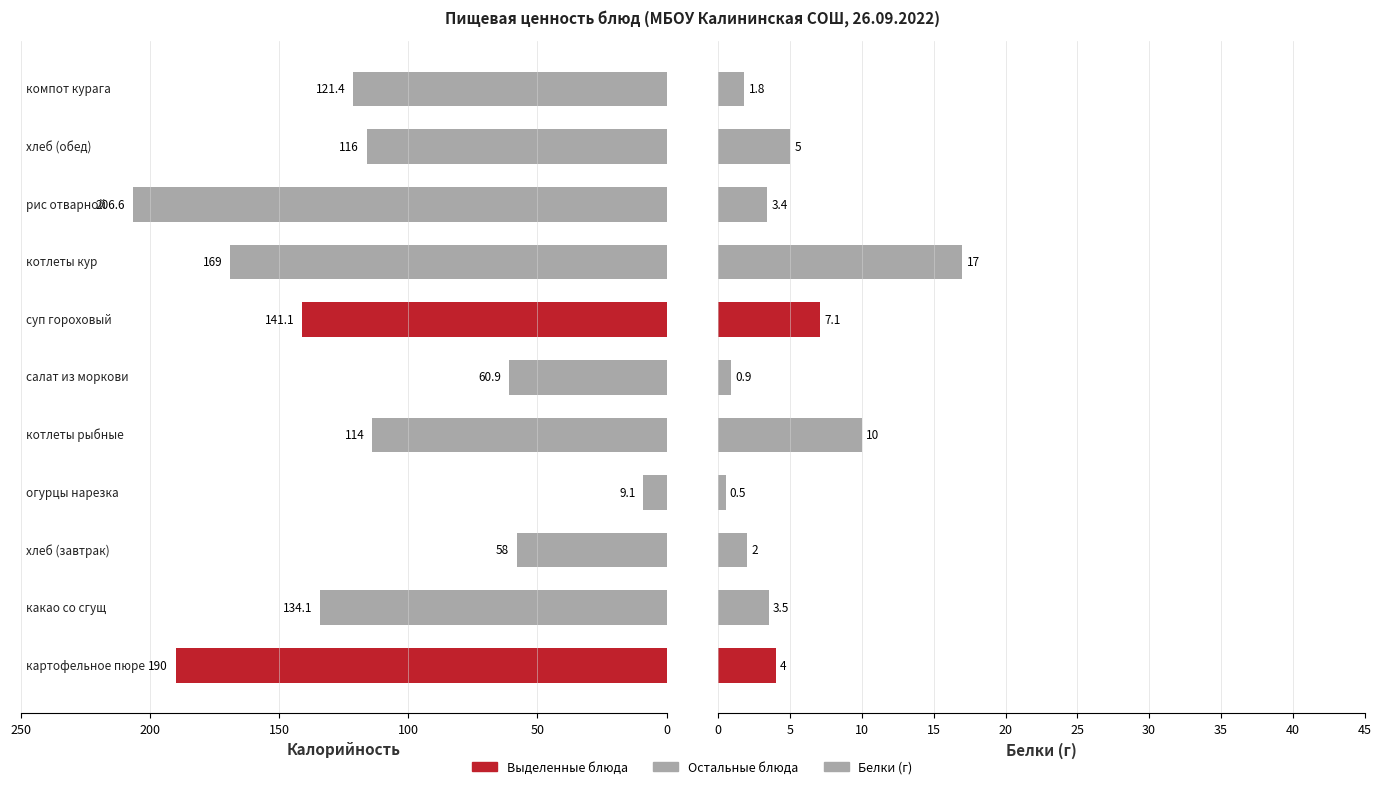

Are the bars grouped side by side (vs. stacked)?

Yes